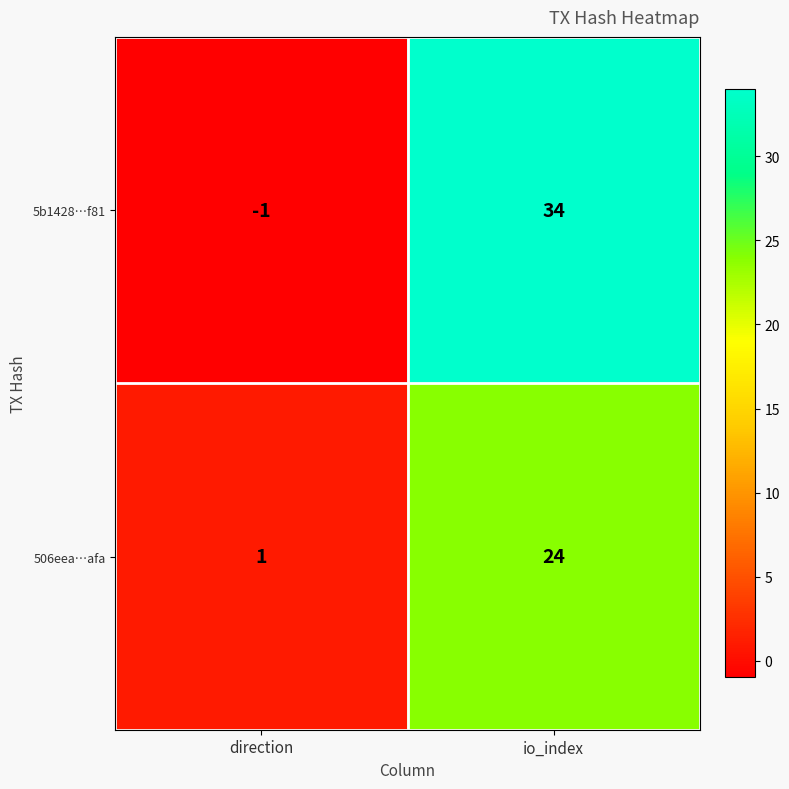

What is the difference between the 506eea…afa values at io_index and direction?

23